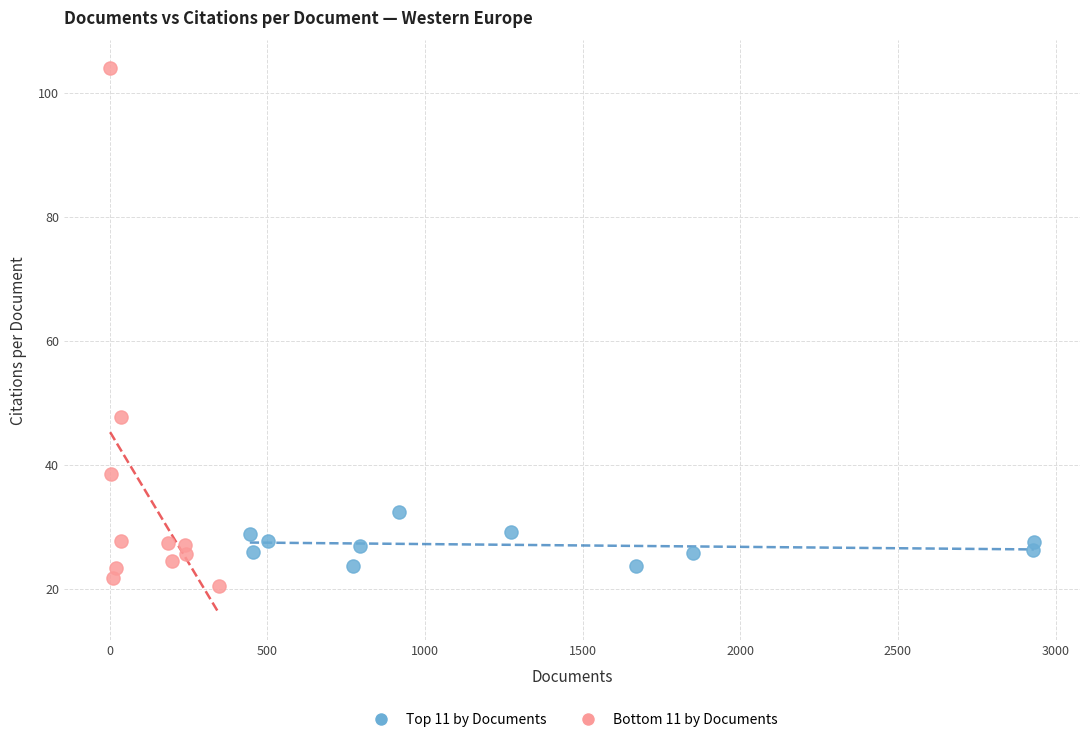

Which series has the widest spread of Y values?

Bottom 11 by Documents